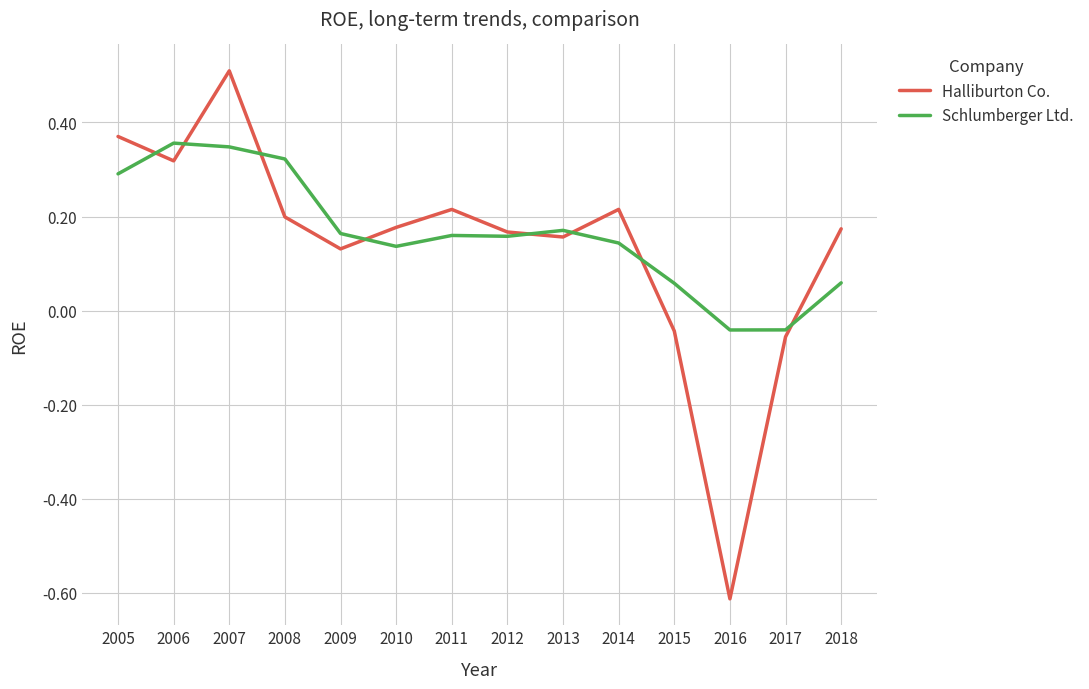

At 2009, list the series in order from smallest to largest.

Halliburton Co., Schlumberger Ltd.